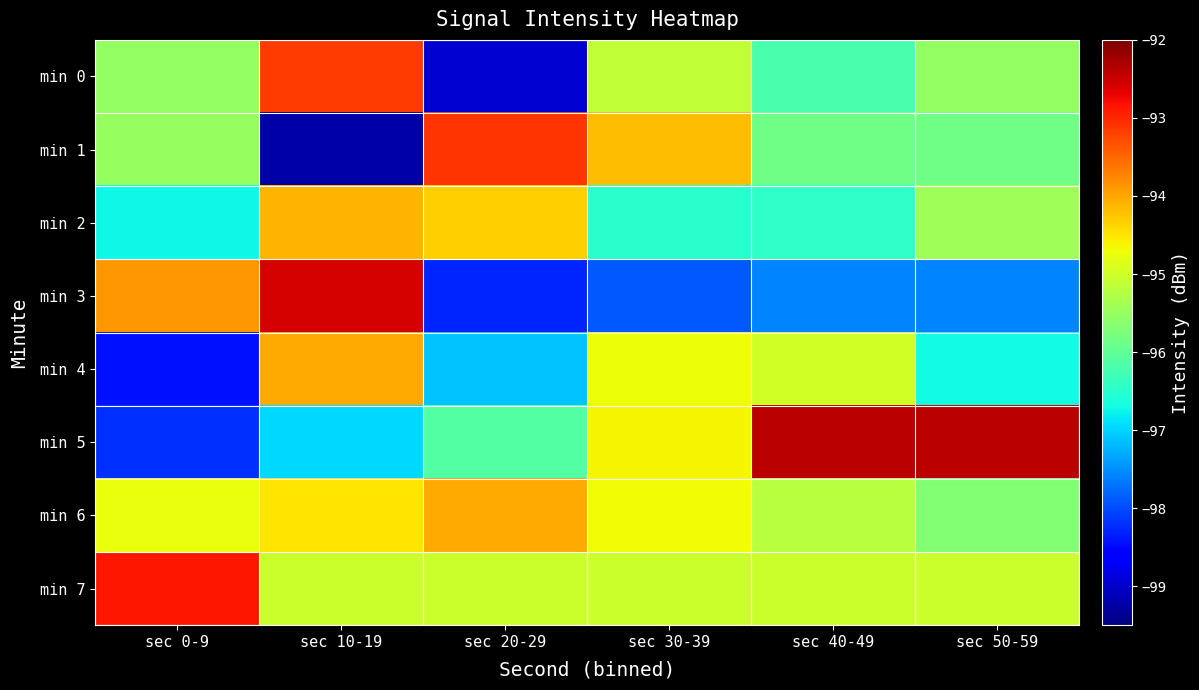

What is the maximum value shown in the chart?

-92.4